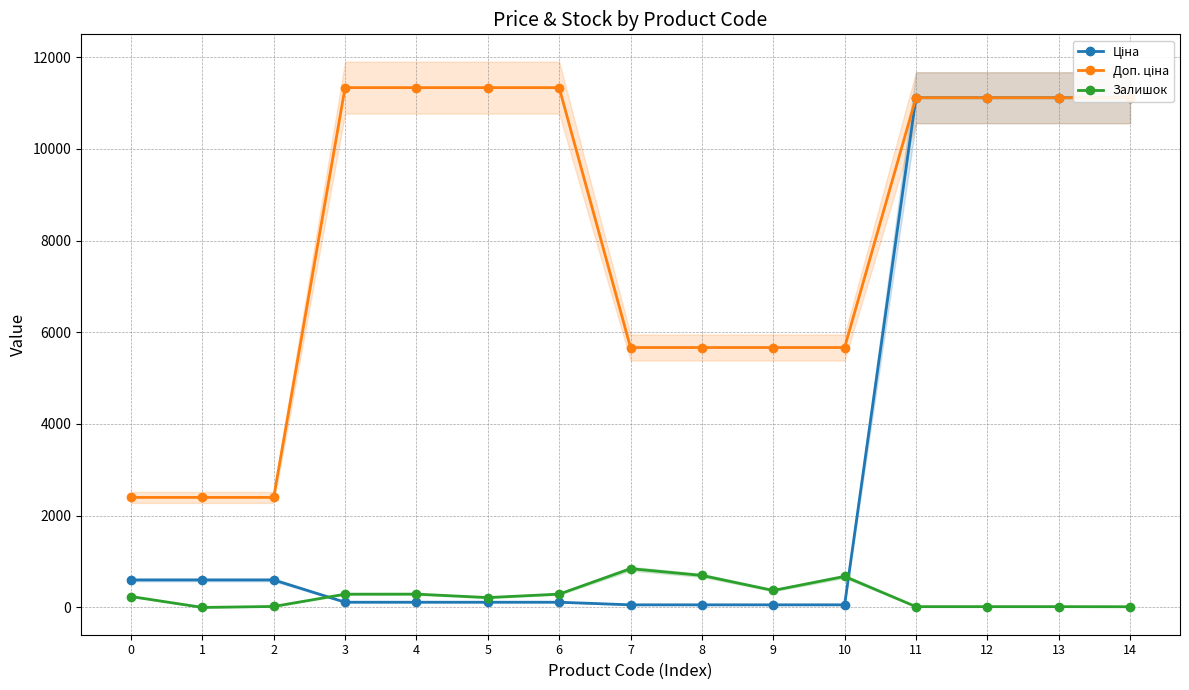

Between 13 and 14, which is larger?

13